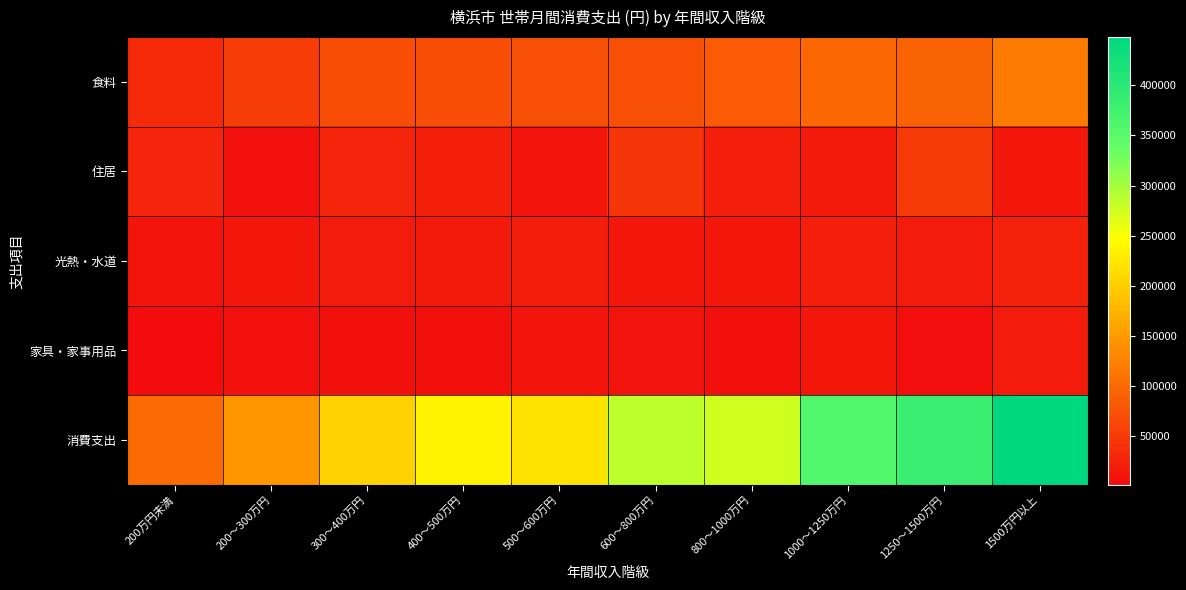

Reading left to right, transcribe all the data shown in this chart.

食料: 200万円未満=33811	200～300万円=52621	300～400万円=70356	400～500万円=70284	500～600万円=71569	600～800万円=71965	800～1000万円=84385	1000～1250万円=97533	1250～1500万円=92873	1500万円以上=116503
住居: 200万円未満=28796	200～300万円=7208	300～400万円=25990	400～500万円=22517	500～600万円=10537	600～800万円=45597	800～1000万円=20862	1000～1250万円=15857	1250～1500万円=50312	1500万円以上=13598
光熱・水道: 200万円未満=10615	200～300万円=14435	300～400万円=17478	400～500万円=15766	500～600万円=19784	600～800万円=14602	800～1000万円=15081	1000～1250万円=21740	1250～1500万円=17733	1500万円以上=24892
家具・家事用品: 200万円未満=1200	200～300万円=7832	300～400万円=5707	400～500万円=4738	500～600万円=11455	600～800万円=9077	800～1000万円=5058	1000～1250万円=12440	1250～1500万円=4285	1500万円以上=17688
消費支出: 200万円未満=102271	200～300万円=145657	300～400万円=203093	400～500万円=235813	500～600万円=221176	600～800万円=285427	800～1000万円=273937	1000～1250万円=357490	1250～1500万円=384817	1500万円以上=448260